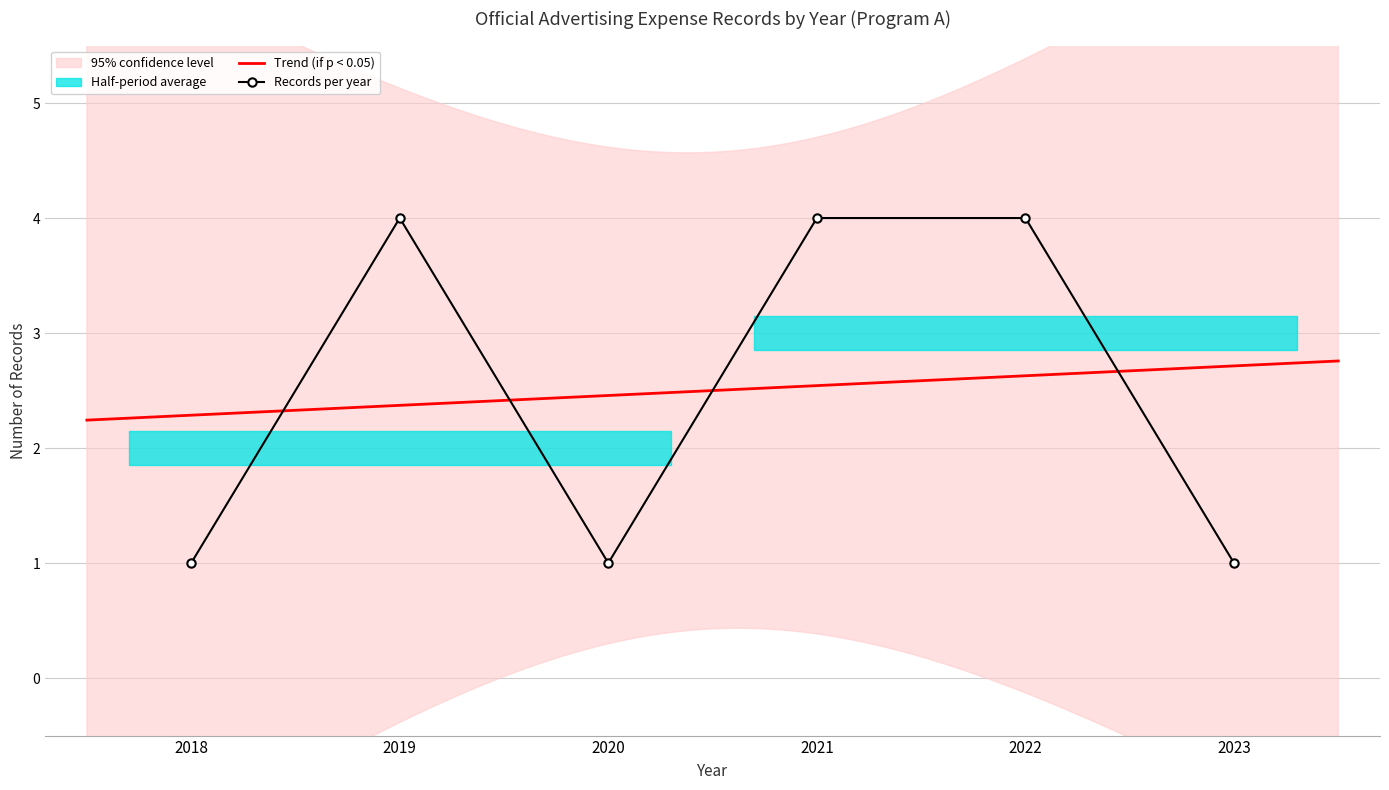

What is the value of the 6th point from the left?

1